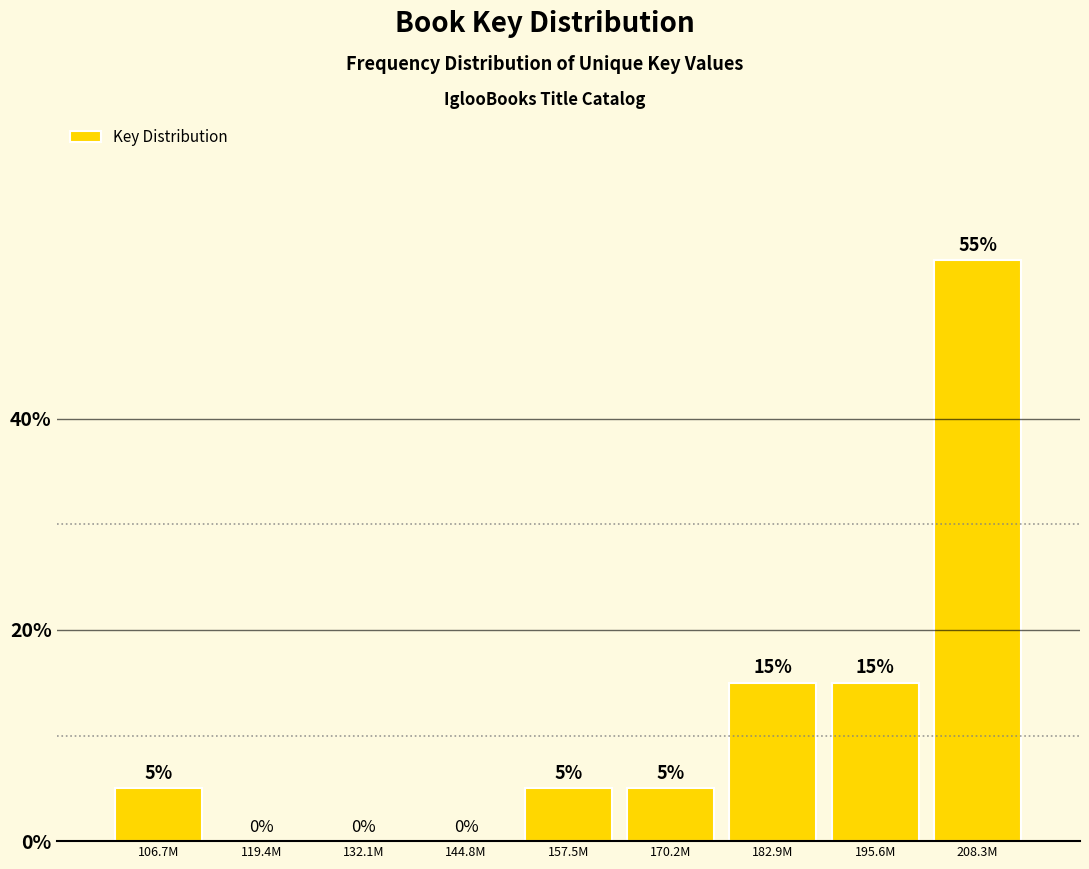

Reading left to right, list all the values displayed in this chart.

106.7M=5.0	119.4M=0.0	132.1M=0.0	144.8M=0.0	157.5M=5.0	170.2M=5.0	182.9M=15.0	195.6M=15.0	208.3M=55.0